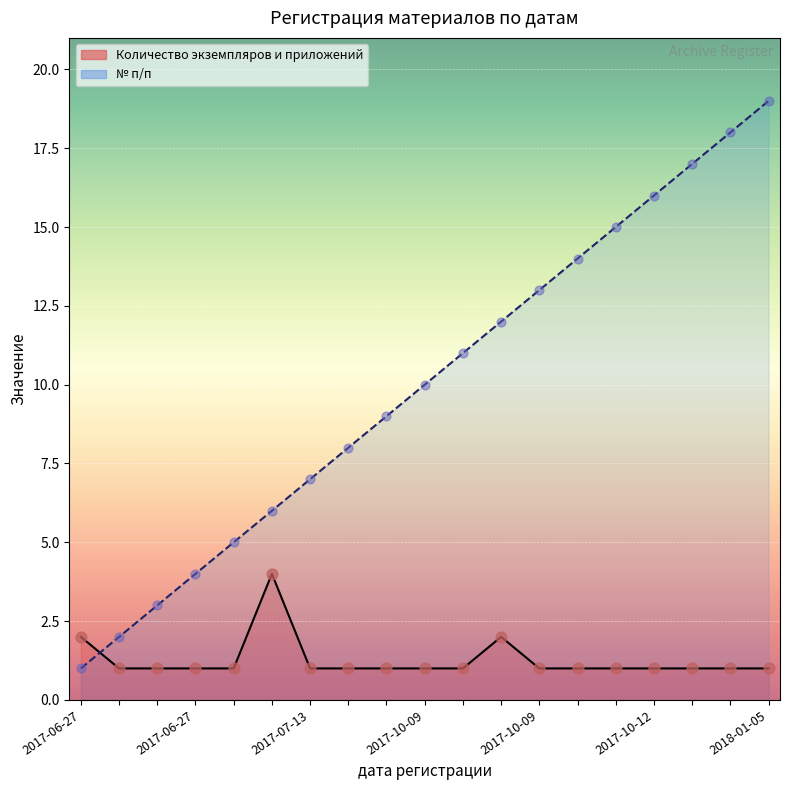

Is the value of Количество экземпляров и приложений at 2018-01-05 greater than the value of № п/п at 2017-10-12?

No